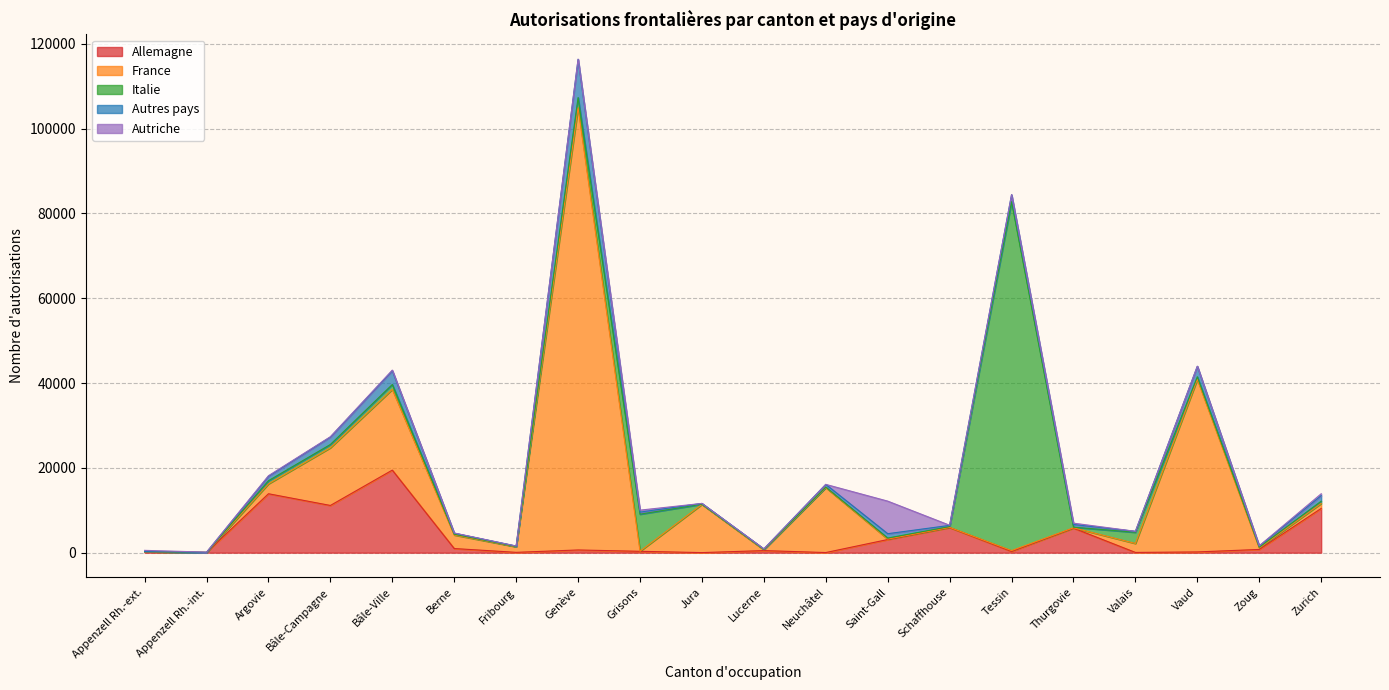

How many values in the Allemagne series exceed 641?

9